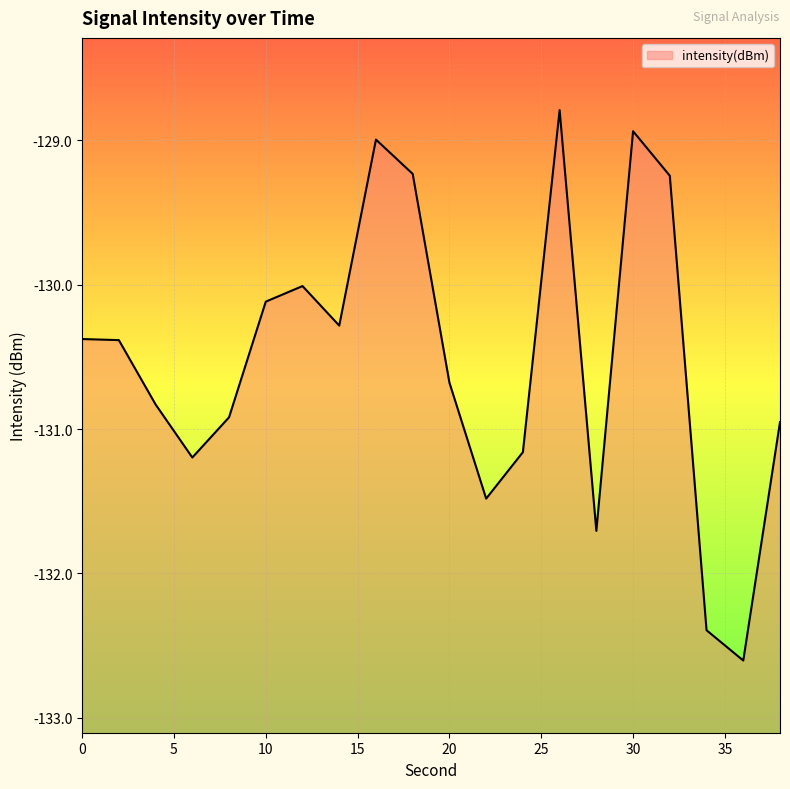

How many points are lower than both their immediate neighbors (excluding endpoints)?

5